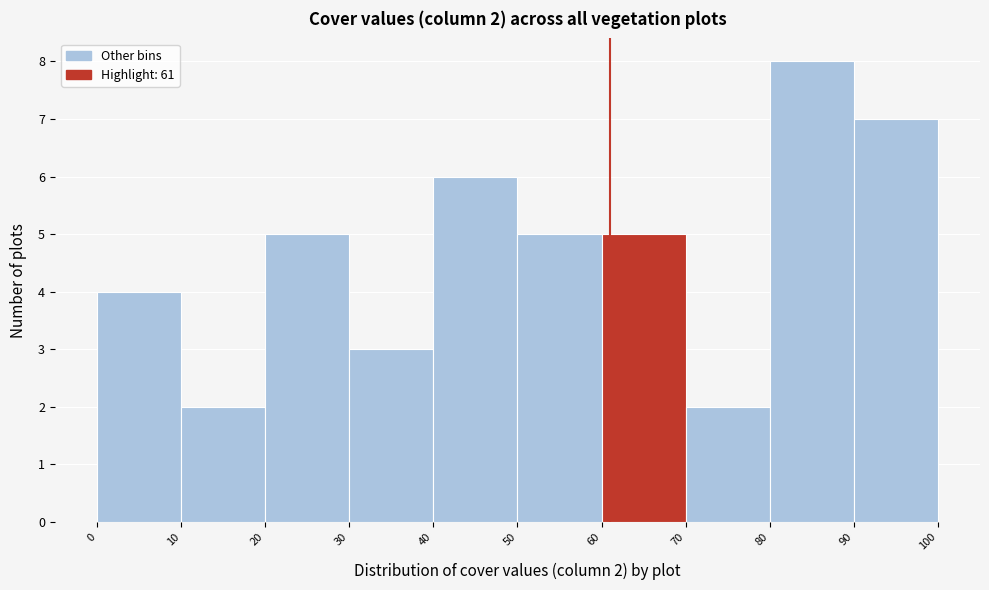

Which range on the x-axis has the tallest bar?

80 to 90